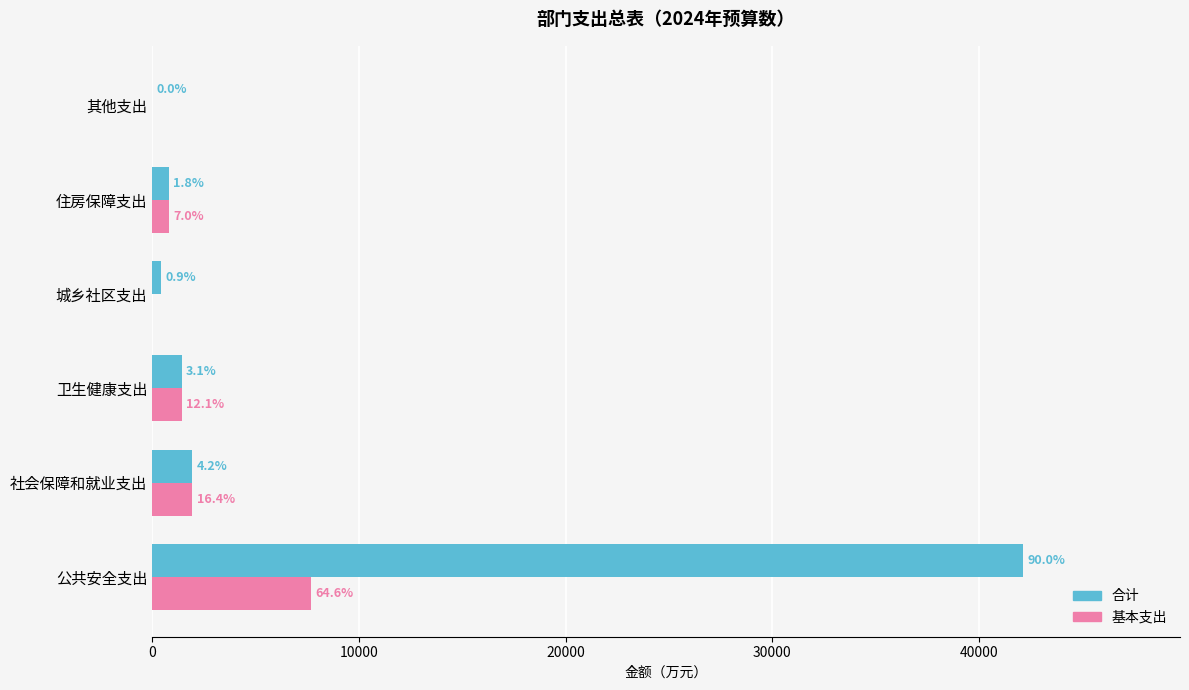

What are all the series names shown in the legend?

合计, 基本支出